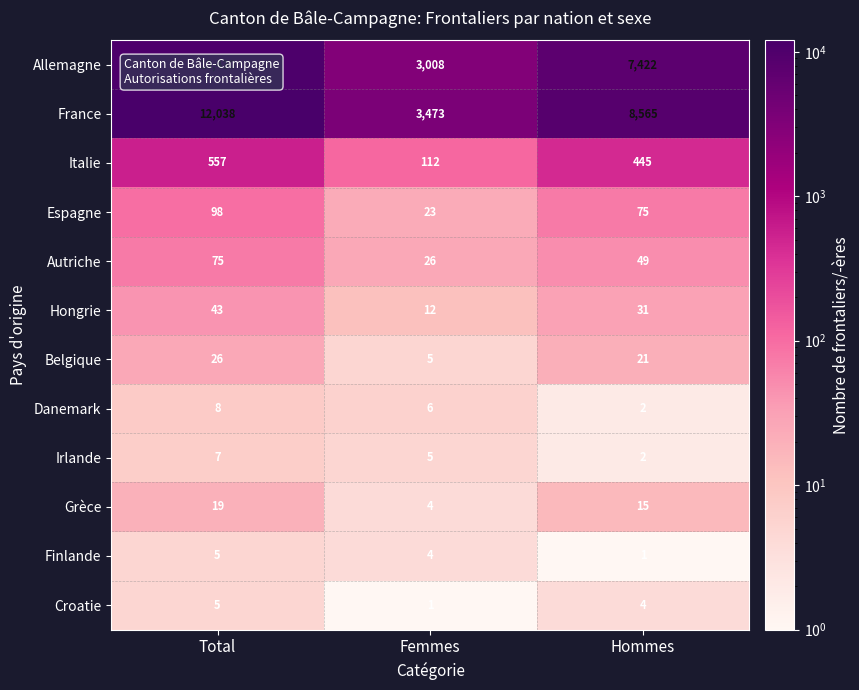

What is the total value across all series at Femmes?

6679